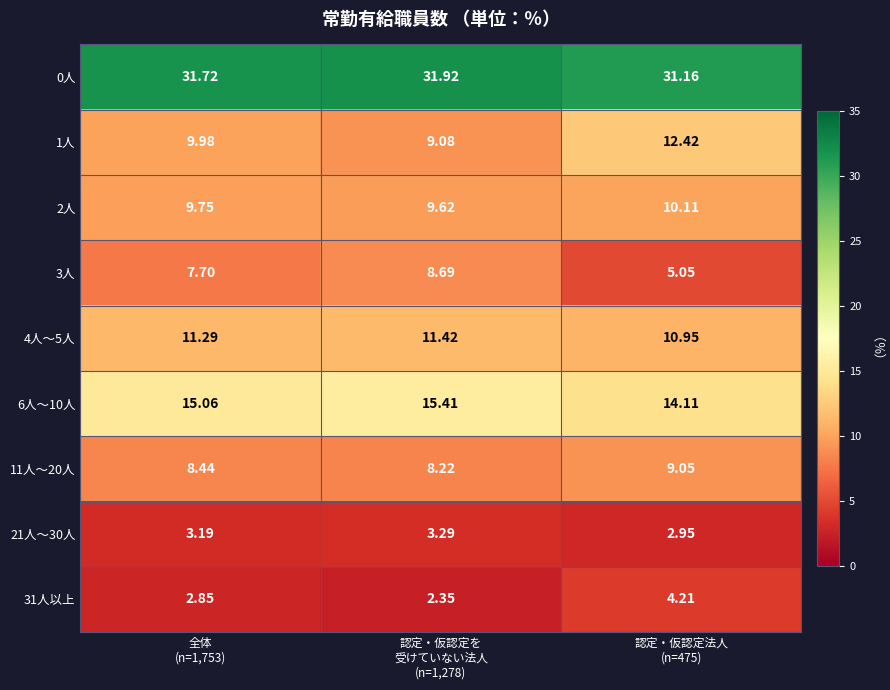

What is the maximum value shown in the chart?

31.9